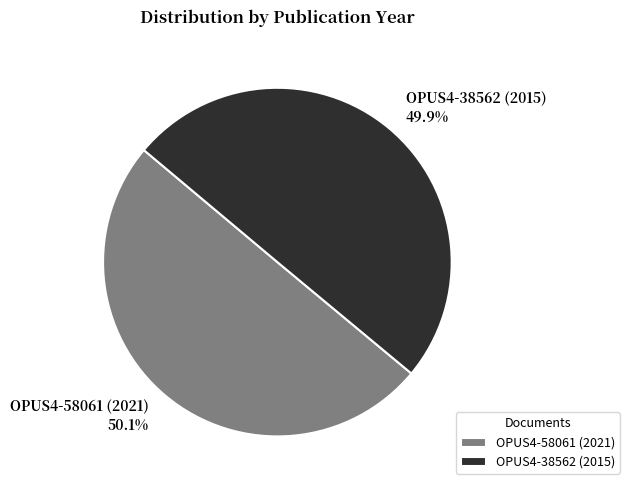

How many slices are in this pie chart?

2